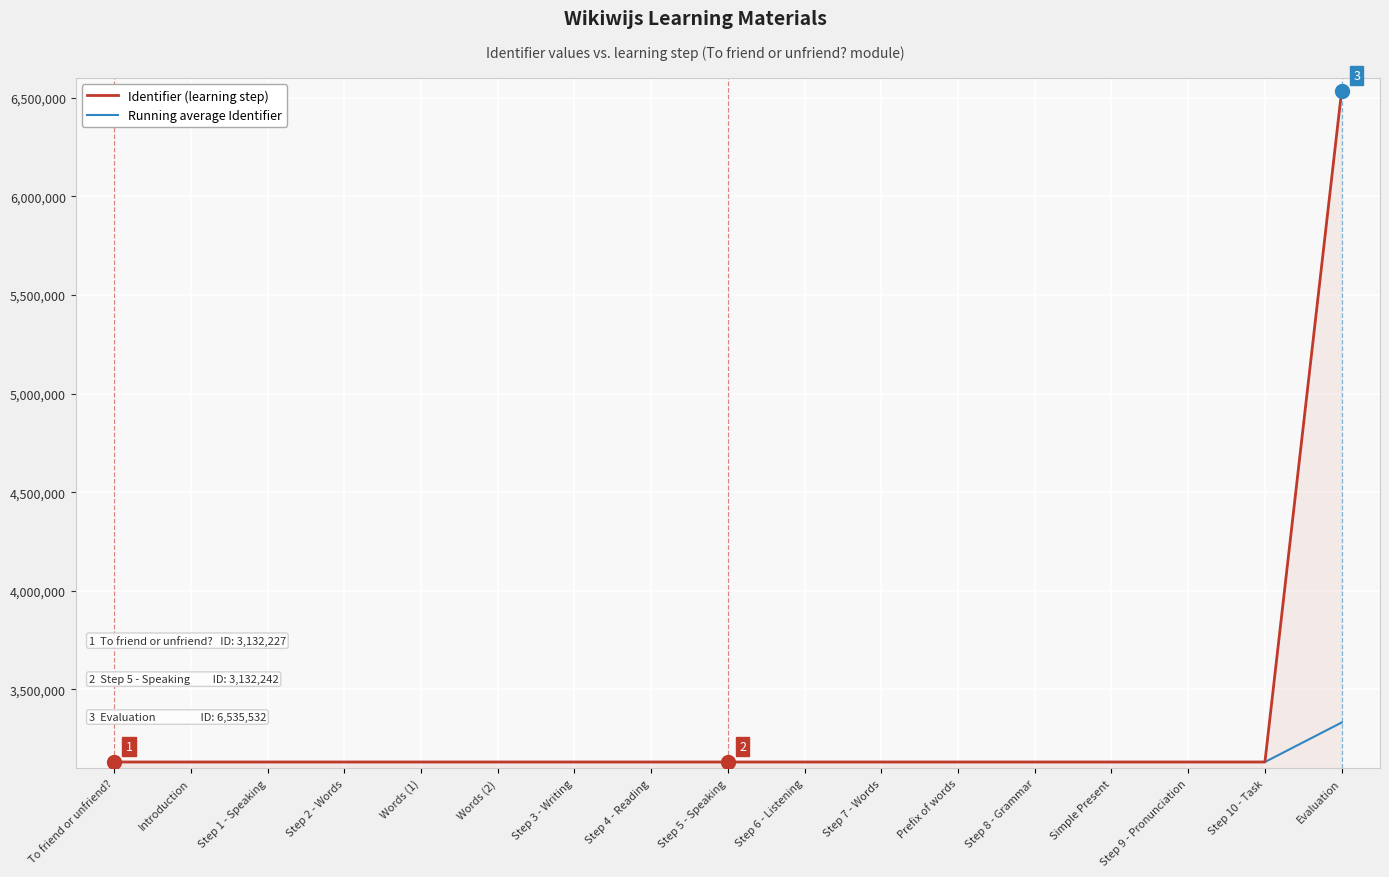

What is the difference between the Identifier (learning step) values at Step 6 - Listening and Words (2)?

8.0